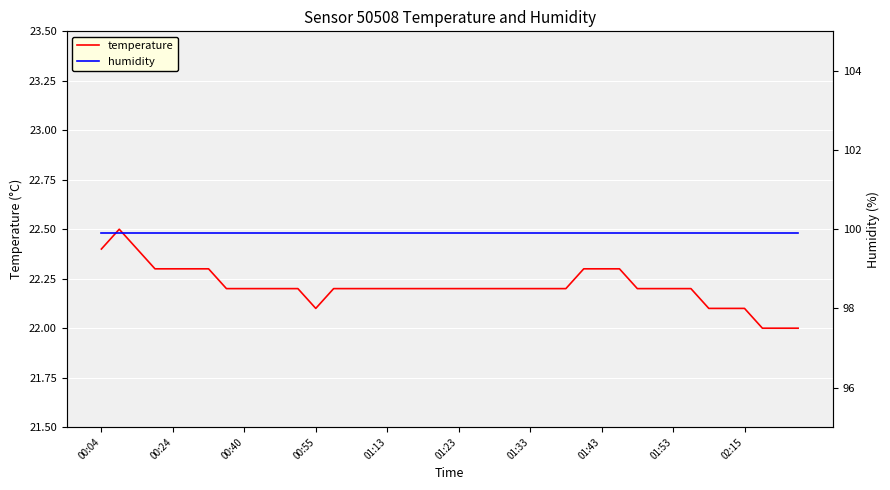

What is the maximum value for temperature?

22.5